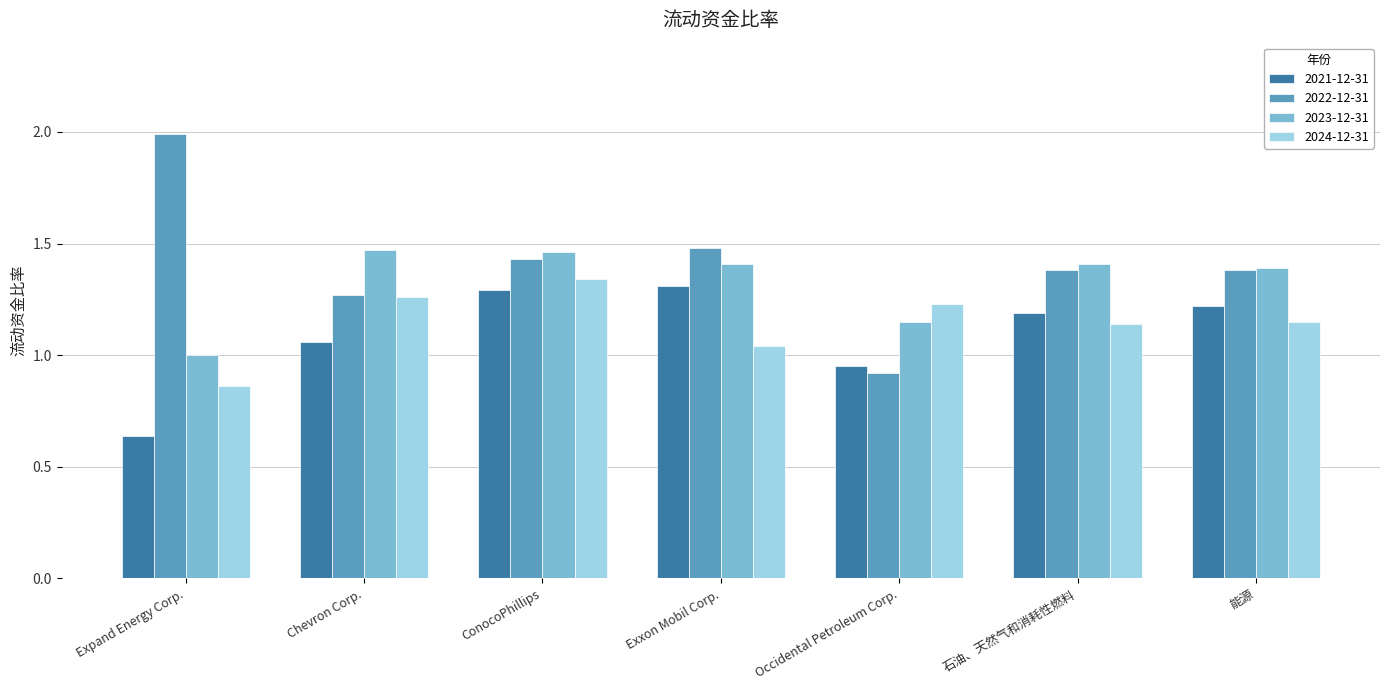

Which series has the largest range (max minus min)?

2022-12-31